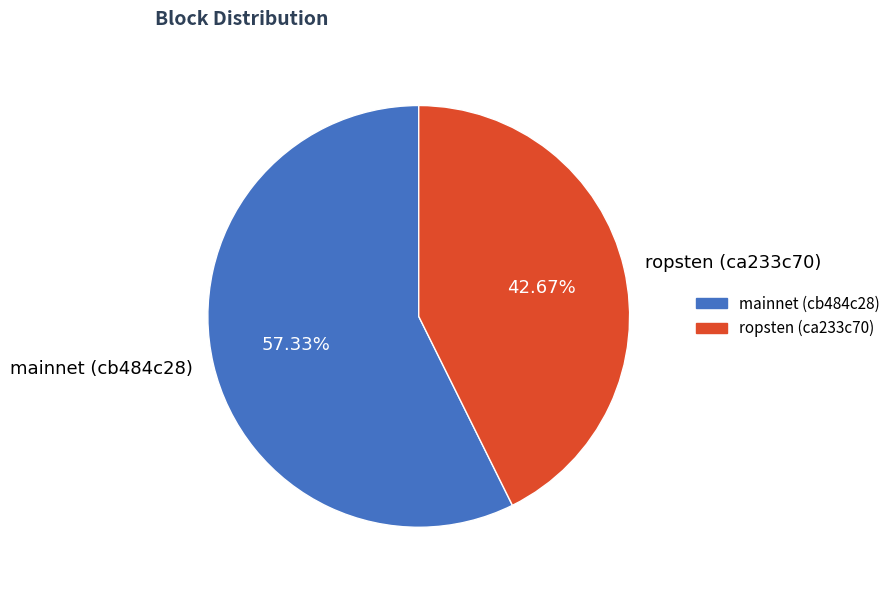

Rank the categories by value from highest to lowest.

mainnet (cb484c28), ropsten (ca233c70)